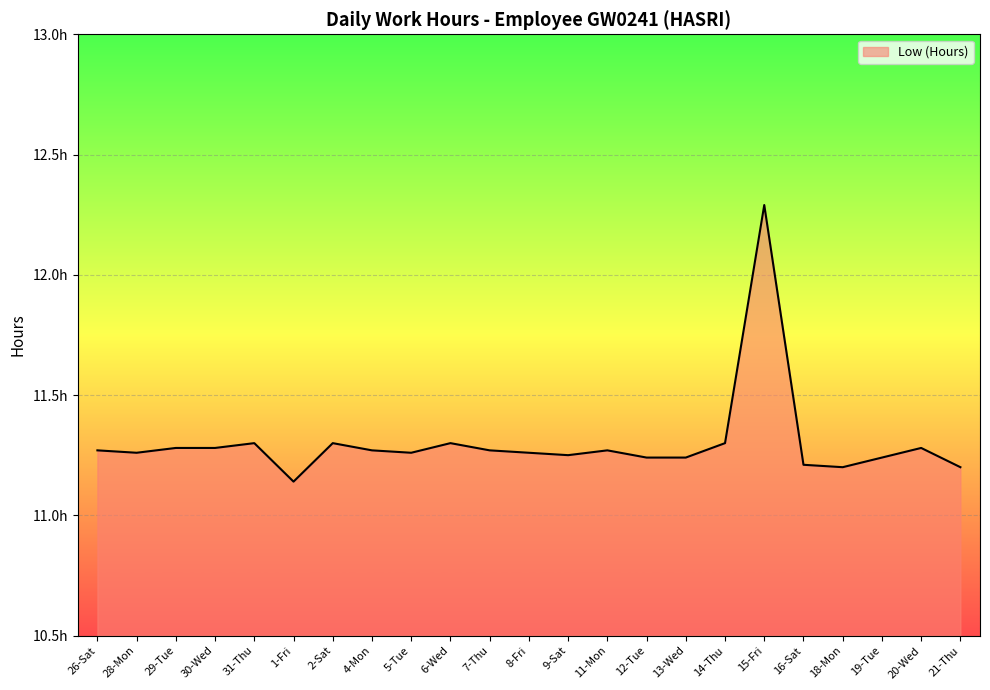

Rank the categories by value from lowest to highest.

1-Fri, 18-Mon, 21-Thu, 16-Sat, 12-Tue, 13-Wed, 19-Tue, 9-Sat, 28-Mon, 5-Tue, 8-Fri, 26-Sat, 4-Mon, 7-Thu, 11-Mon, 29-Tue, 30-Wed, 20-Wed, 31-Thu, 2-Sat, 6-Wed, 14-Thu, 15-Fri